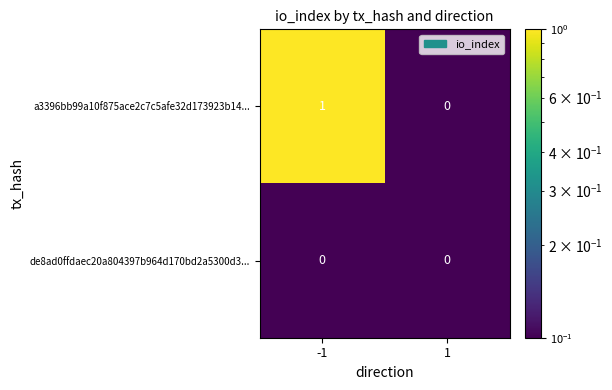

List the series in order of their overall mean, lowest first.

de8ad0ffdaec20a804397b964d170bd2a5300d3..., a3396bb99a10f875ace2c7c5afe32d173923b14...